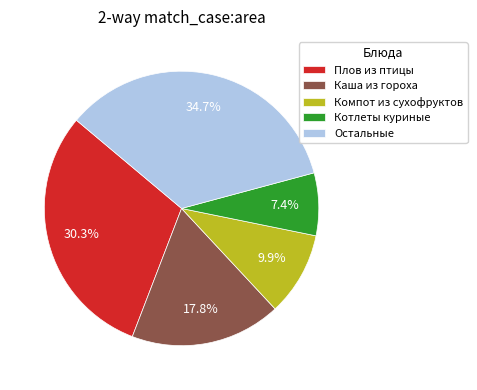

Rank the categories by value from highest to lowest.

Остальные, Плов из птицы, Каша из гороха, Компот из сухофруктов, Котлеты куриные